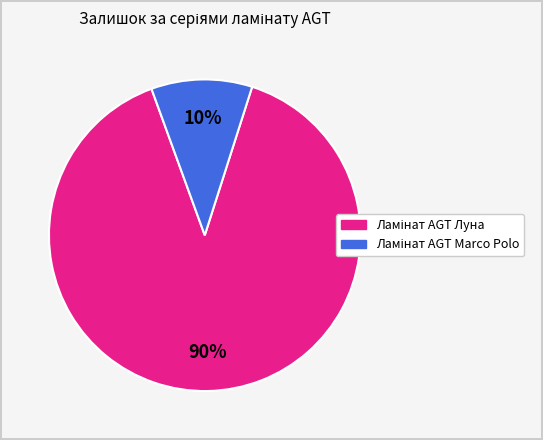

How many slices are in this pie chart?

2